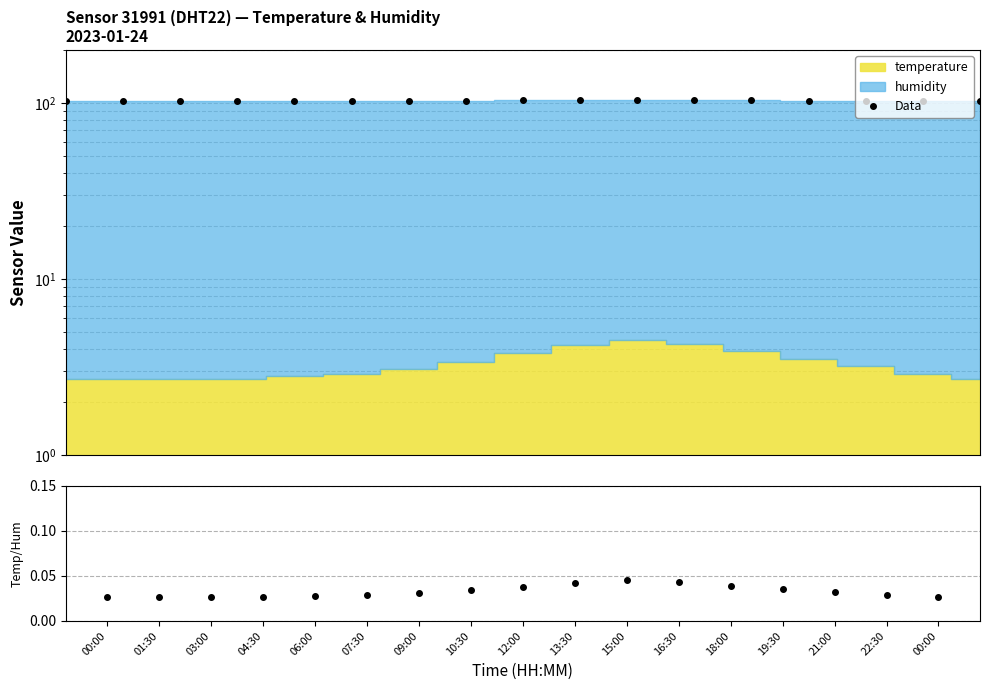

Does the chart have visible grid lines?

Yes